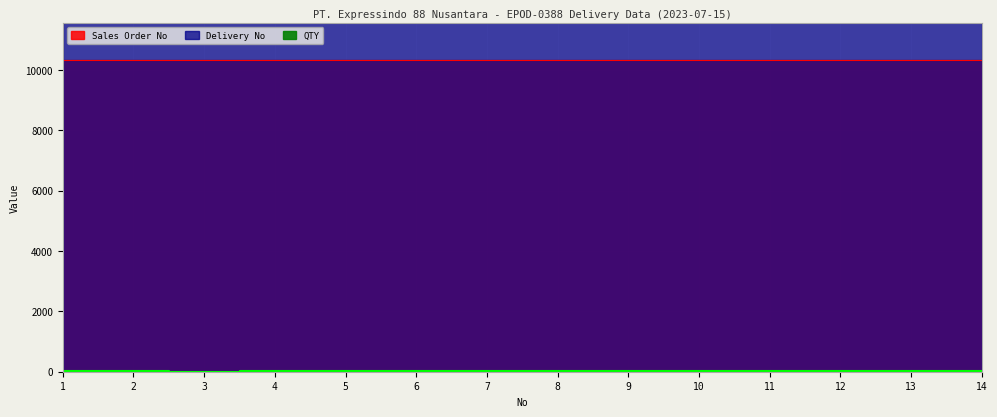

What is the value of the Sales Order No point at the 10th from the left?

10323.8